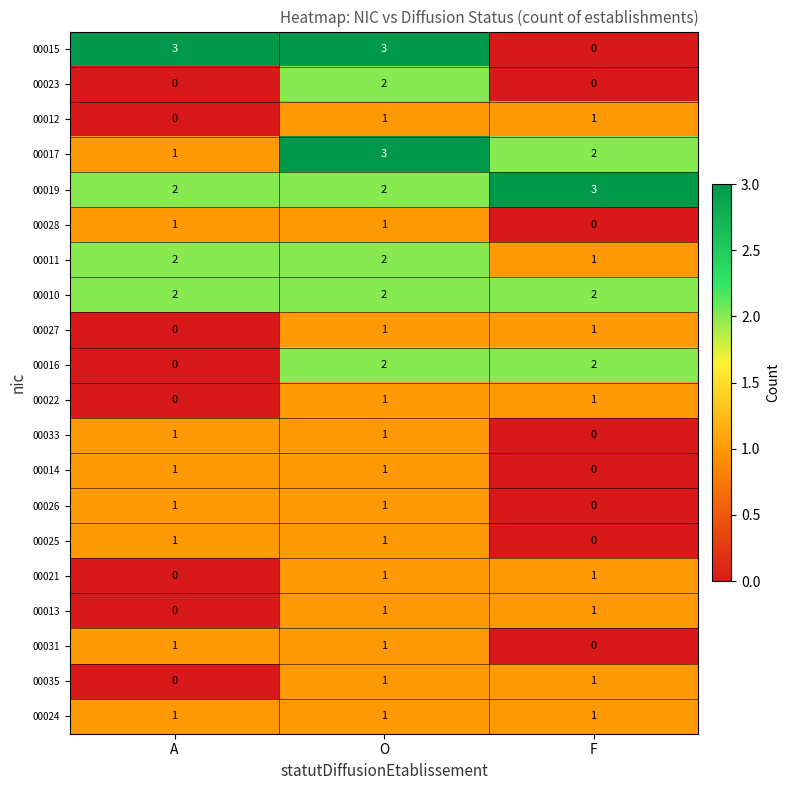

At how many categories does at least one series exceed 2?

3